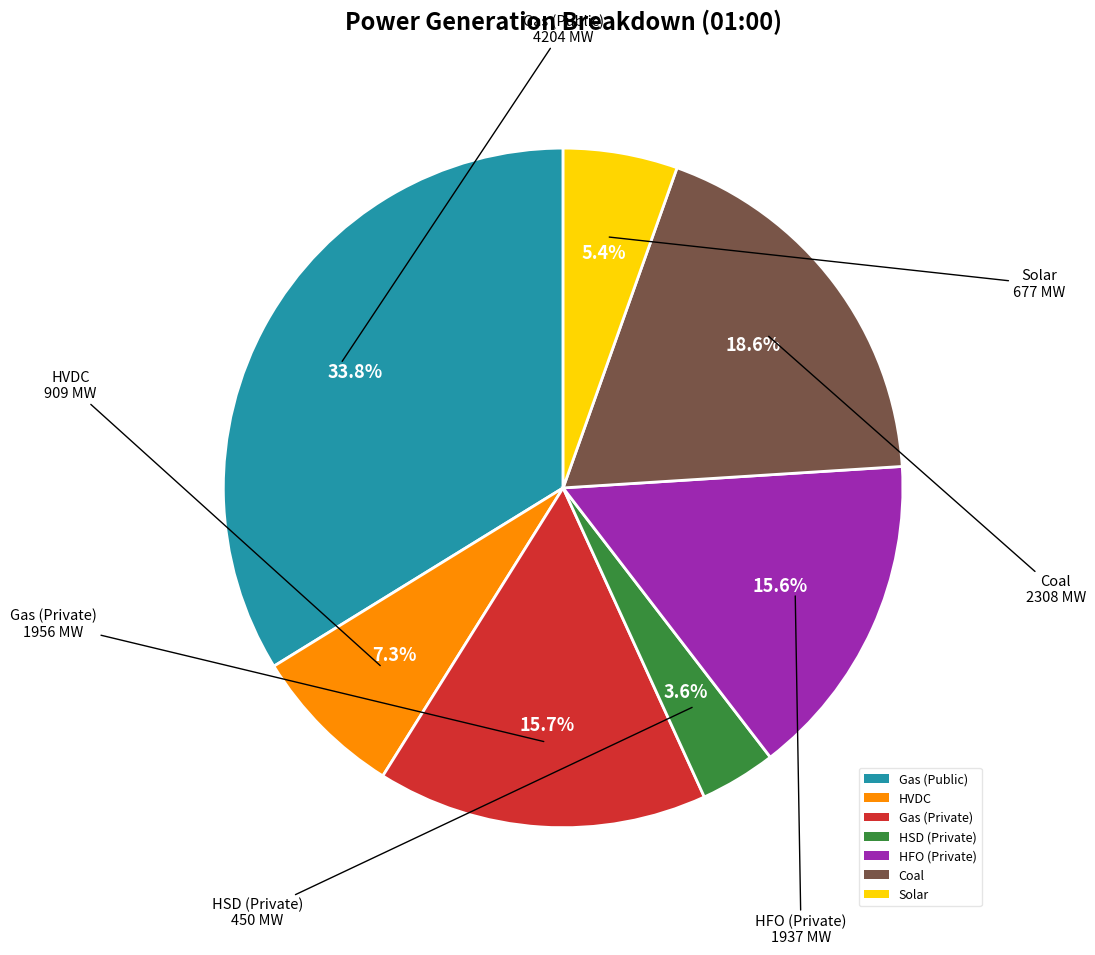

Is it true that Gas (Public) is 34% of the pie?

True